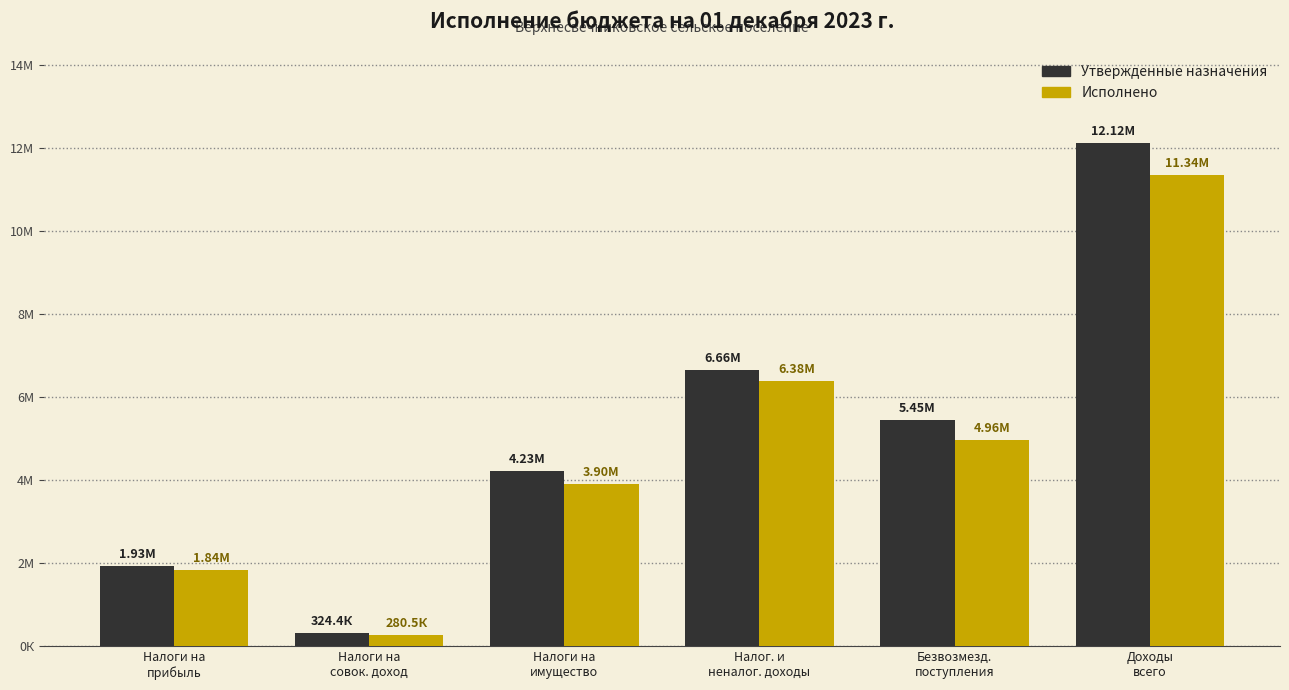

Does the chart contain stacked bars?

No